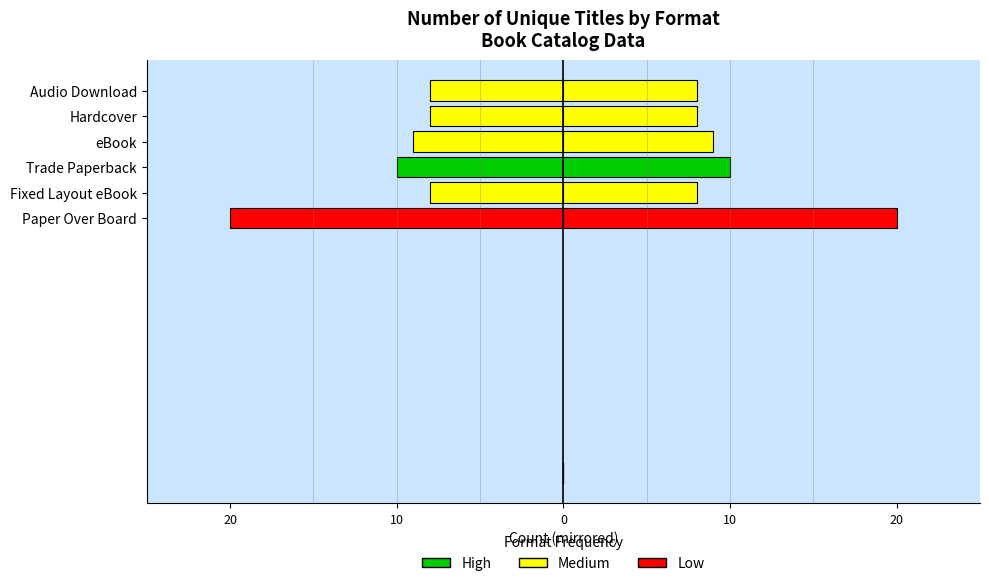

What is the average value?

-10